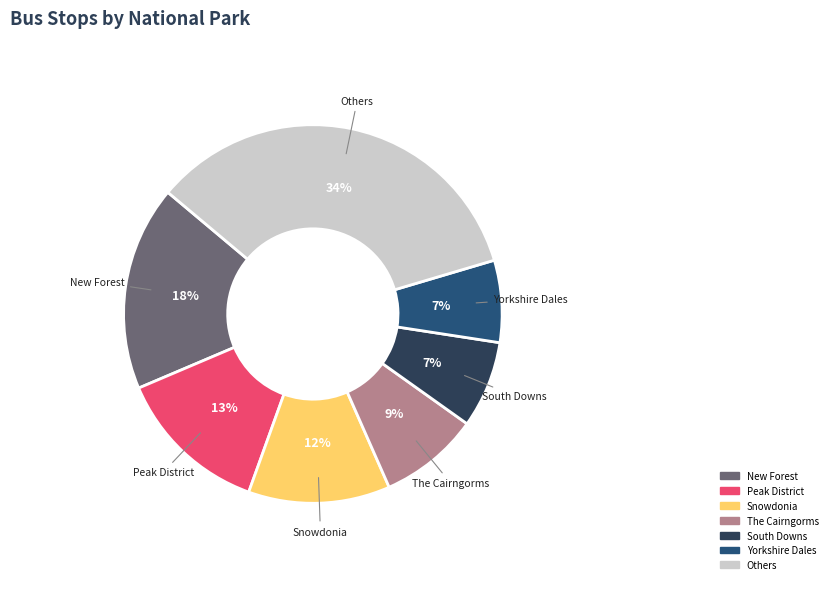

What percentage is the Yorkshire Dales slice, to the nearest percent?

7%